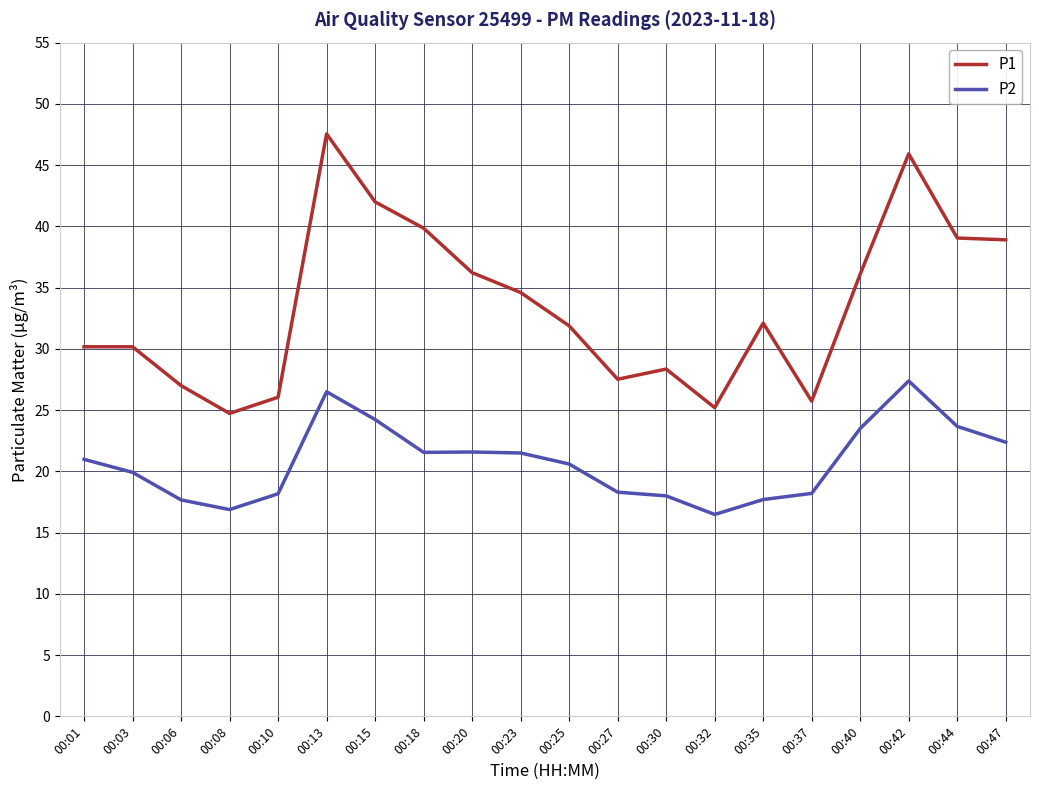

What is the spread (max minus min) of values at 00:47?

16.5